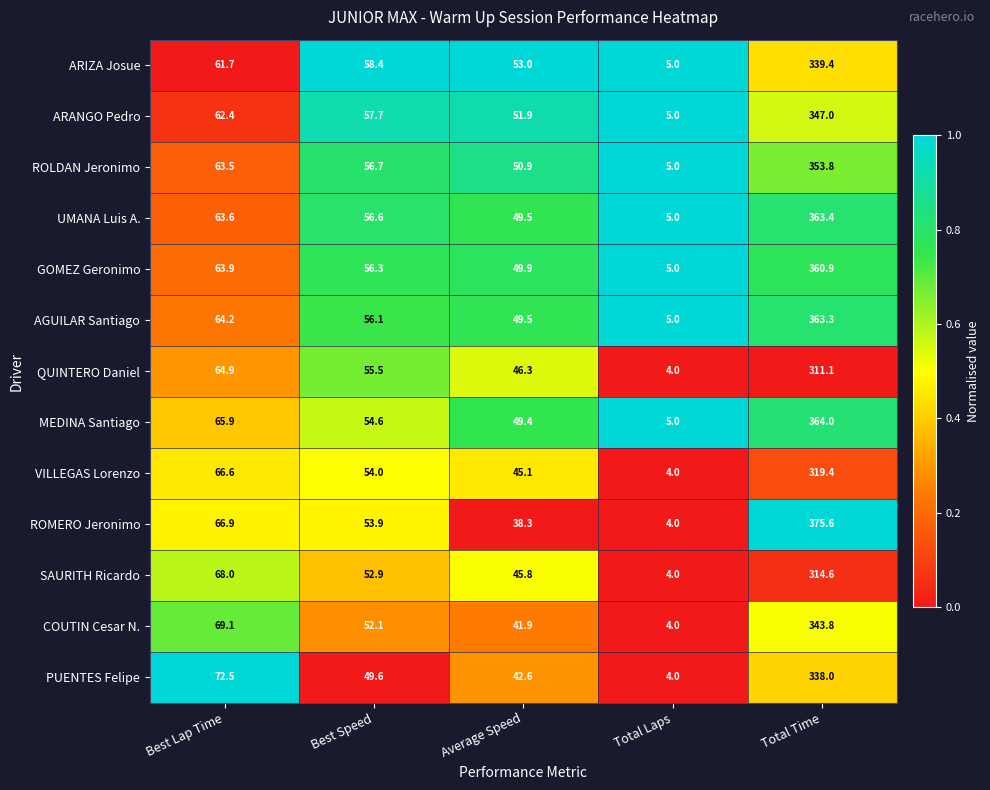

Which series has the largest total across all categories?

MEDINA Santiago